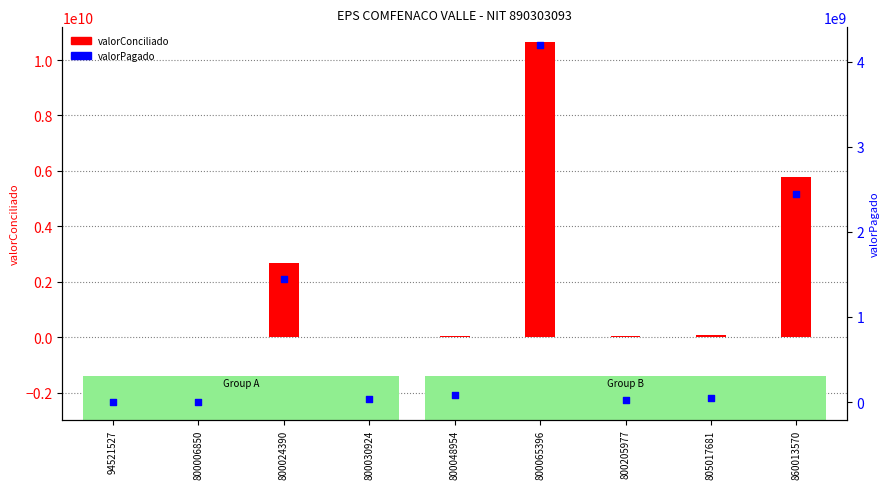

Is the value of valorPagado at 805017681 greater than the value of valorConciliado at 800030924?

Yes